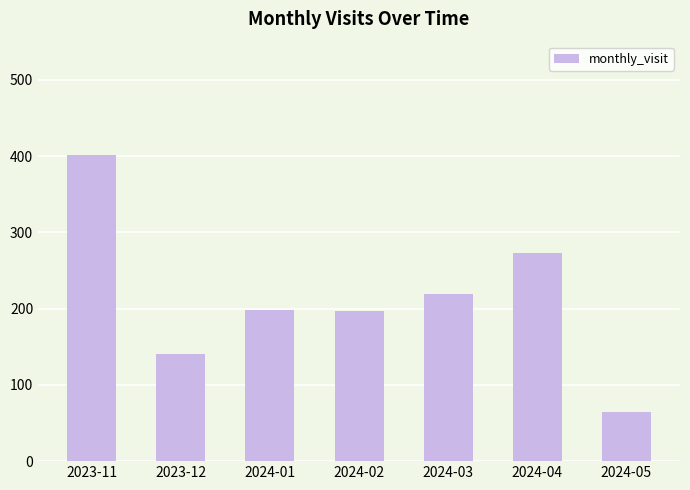

What is the sum of the values at 2023-11 and 2024-04?

675